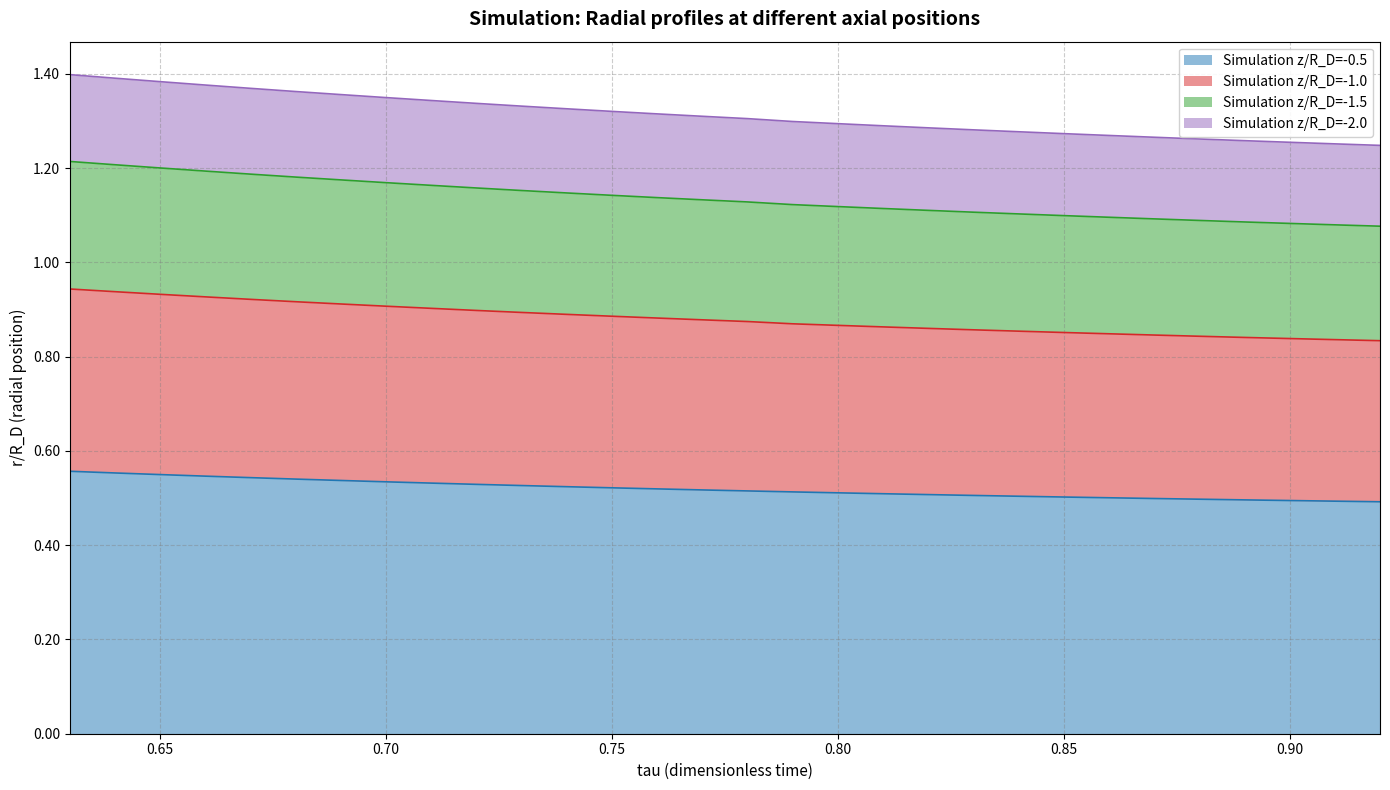

Is it true that Simulation z/R_D=-0.5 equals 0.2 at 0.90?

False